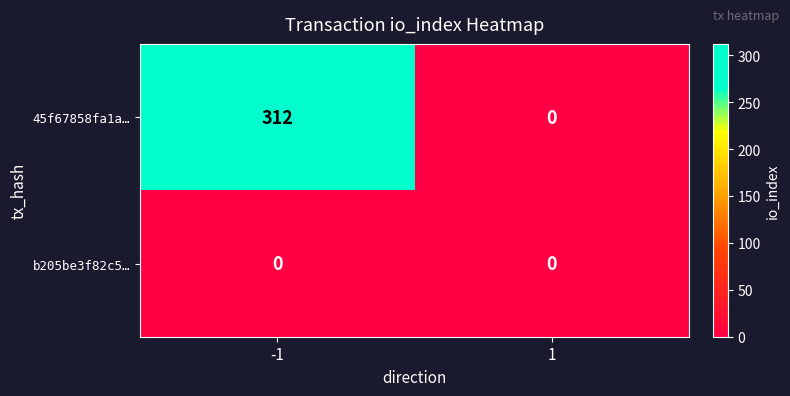

Reading left to right, what are all the values shown in this chart?

45f67858fa1a…: 312	0
b205be3f82c5…: 0	0